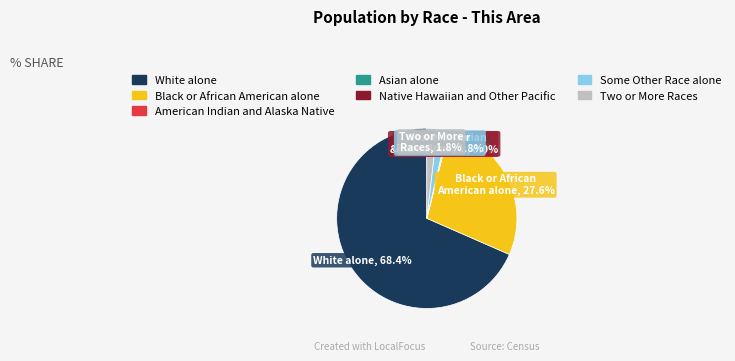

Which category accounts for the majority?

White alone